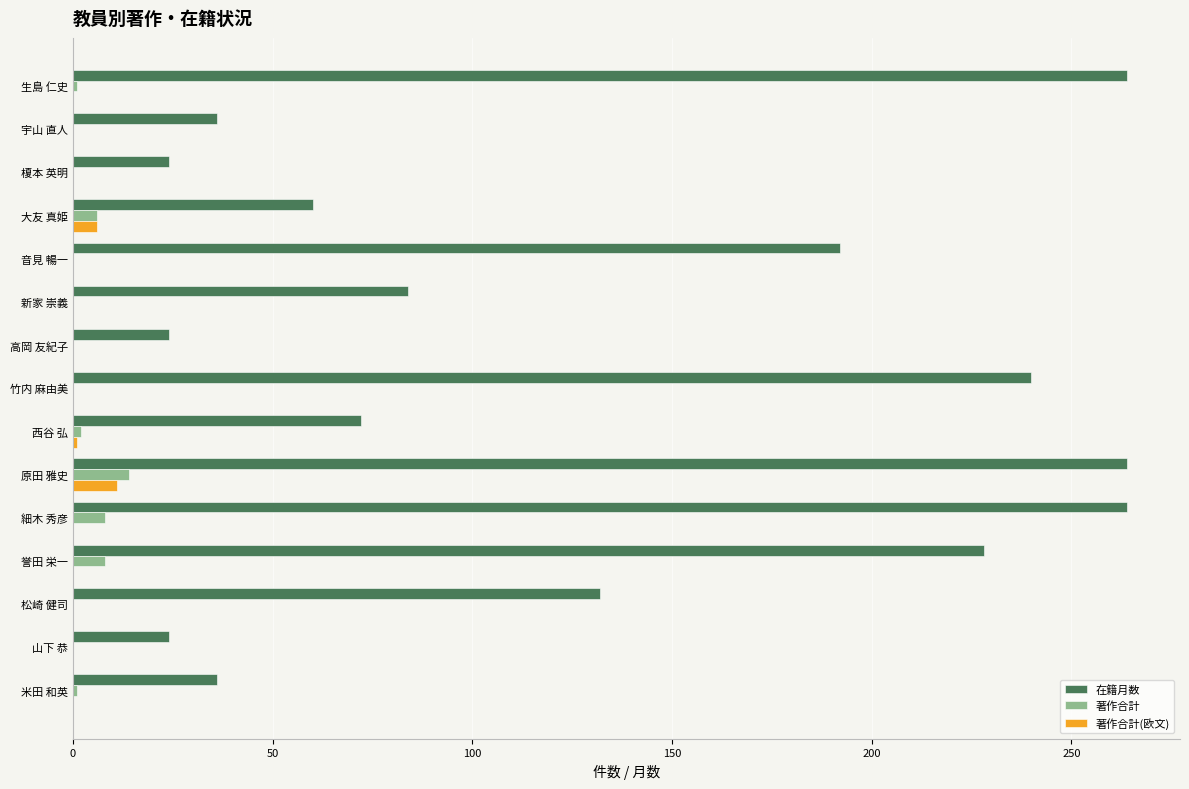

What is the highest value of the 著作合計(欧文) series?

11